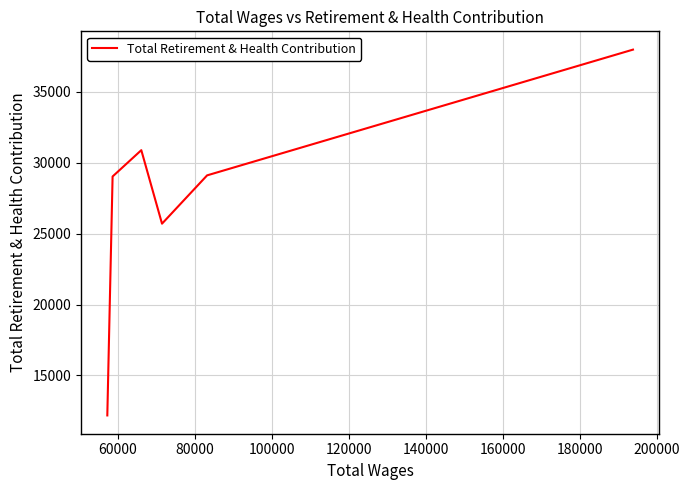

How many interior local peaks (higher than both neighbors) does the data have?

1